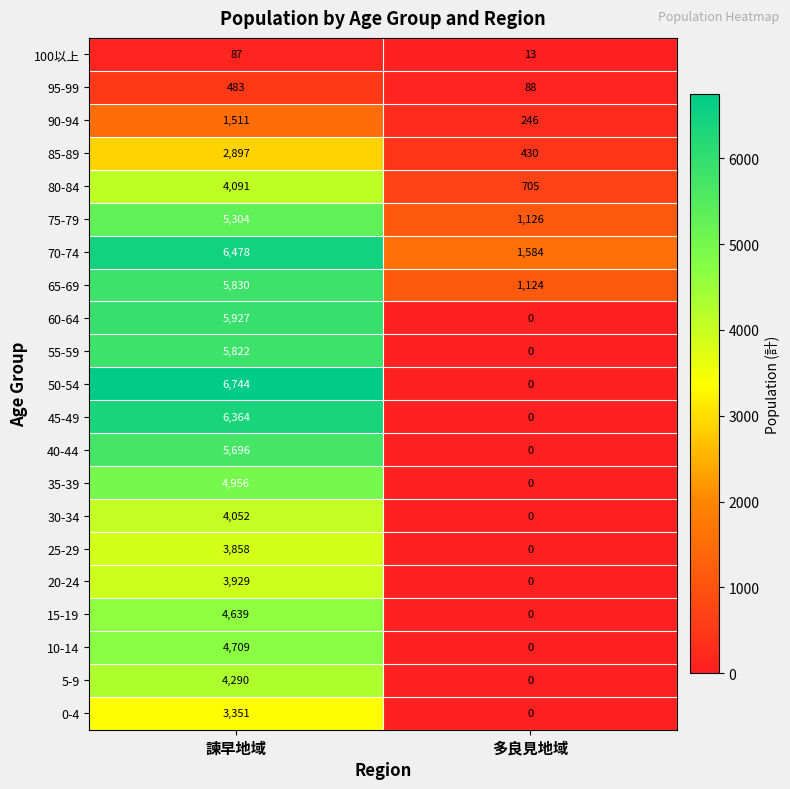

What is the greatest value displayed?

6744